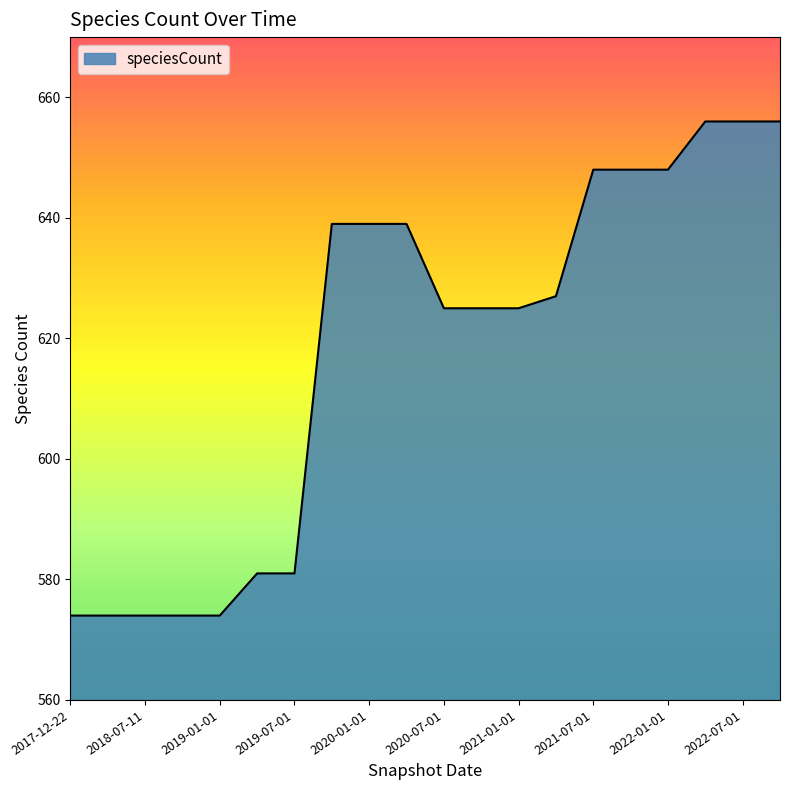

What is the smallest value displayed?

574